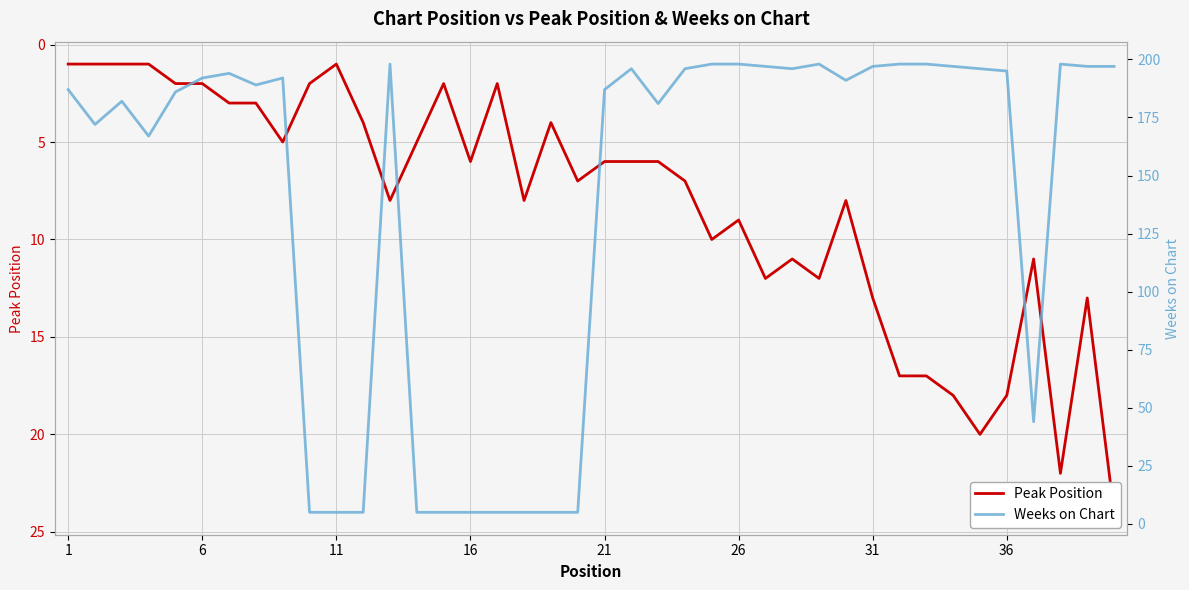

Rank the series by their average value, from lowest to highest.

Peak Position, Weeks on Chart